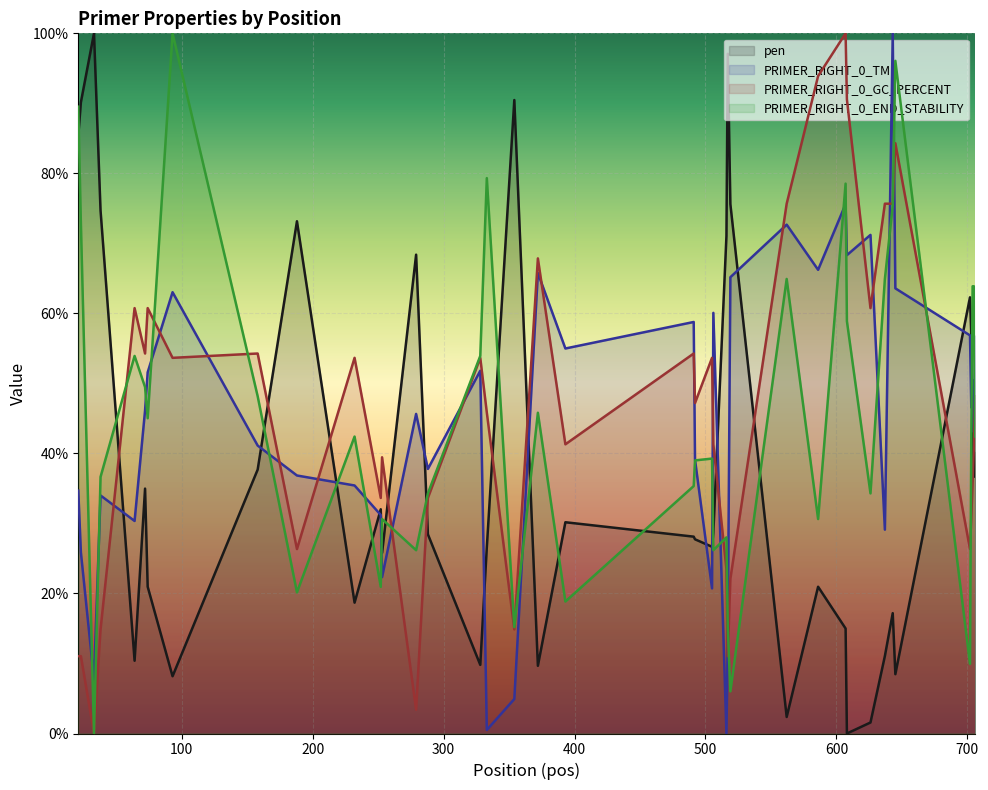

What is the maximum value for PRIMER_RIGHT_0_GC_PERCENT?

100.0